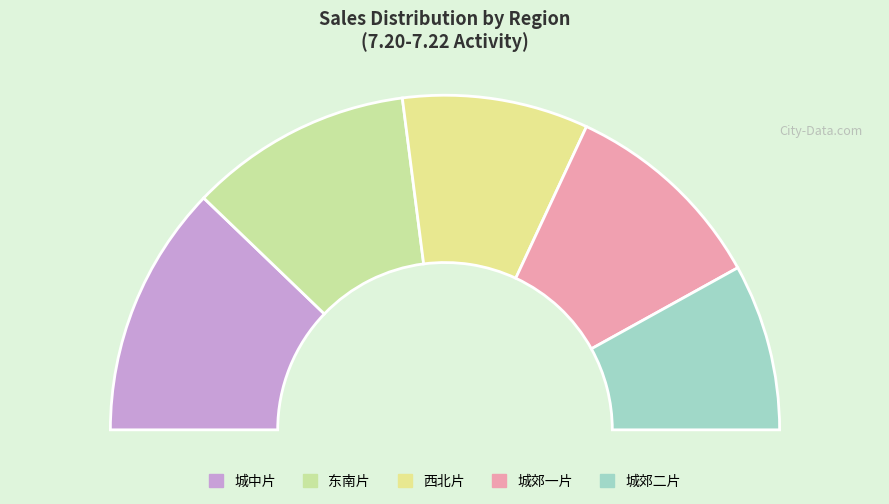

Which category has the biggest portion of the pie?

城中片